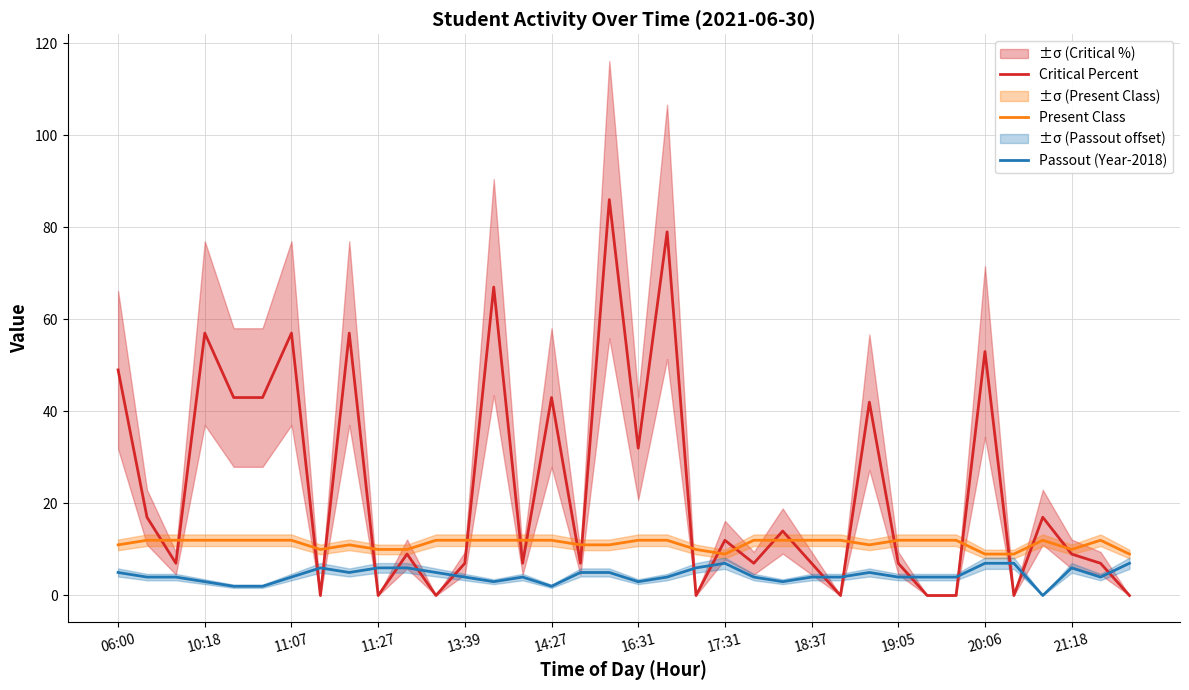

At which label does Passout (Year-2018) first exceed 4?

06:00